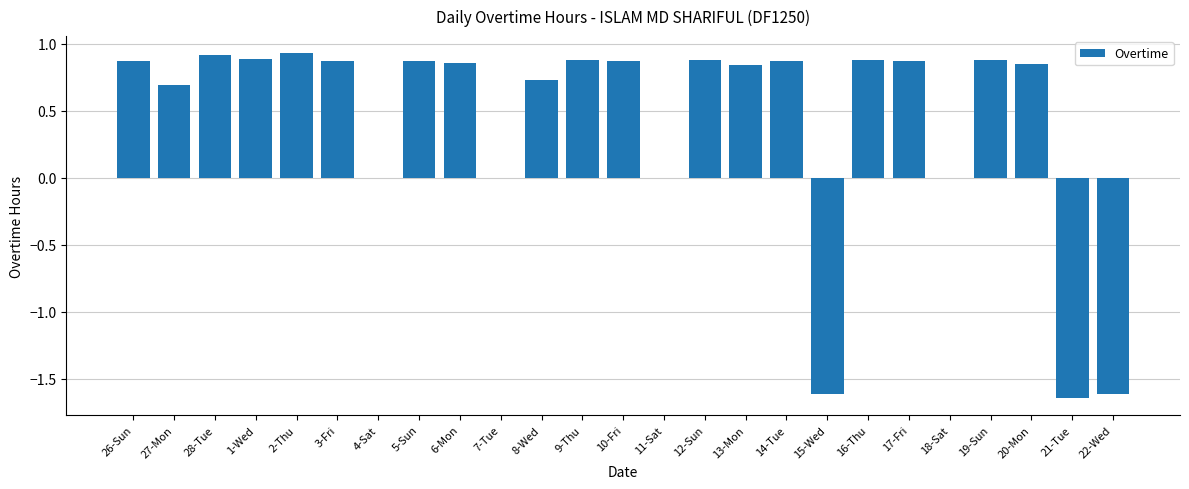

What is the sum of the values at 14-Tue and 22-Wed?

-0.7